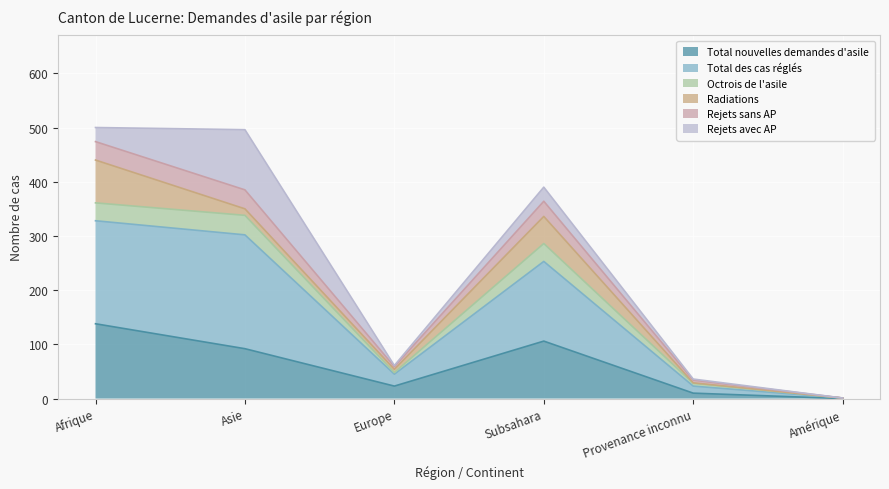

Where is Total nouvelles demandes d'asile nearest to the value 69?

Asie